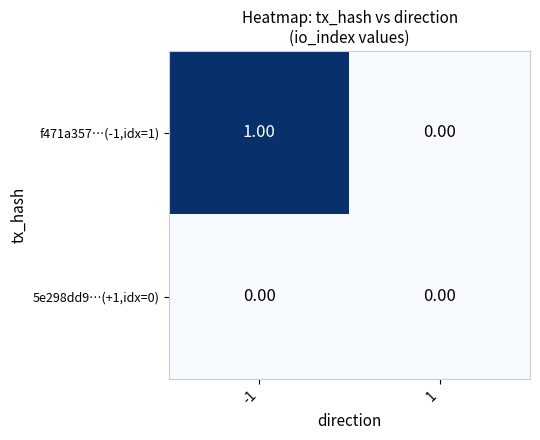

How many series are shown in this chart?

2